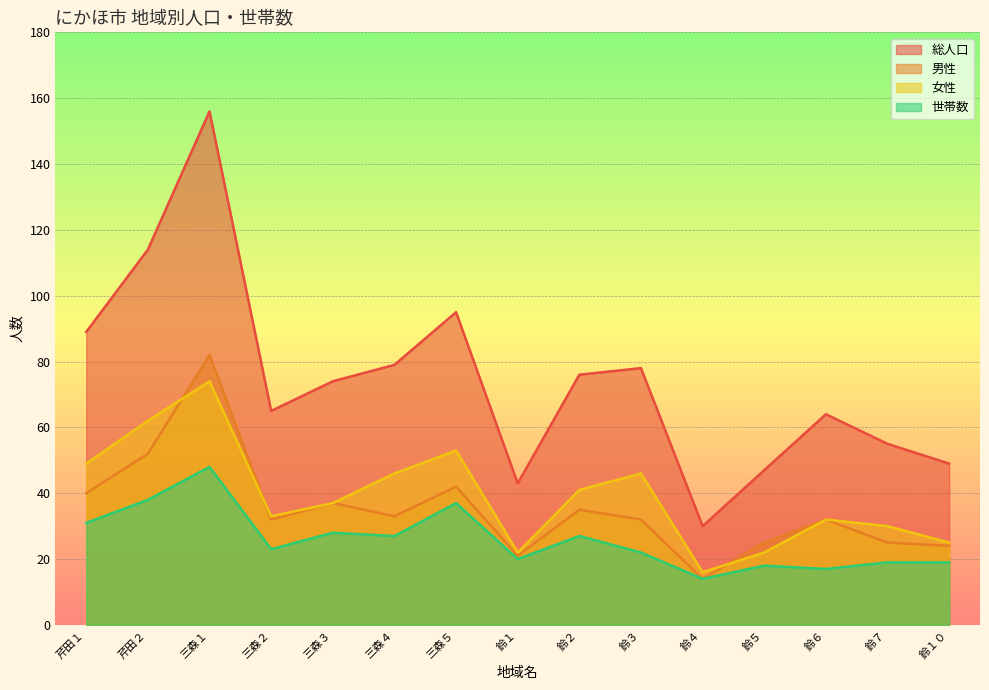

Which has a higher value, 三森５ or 鈴６?

三森５